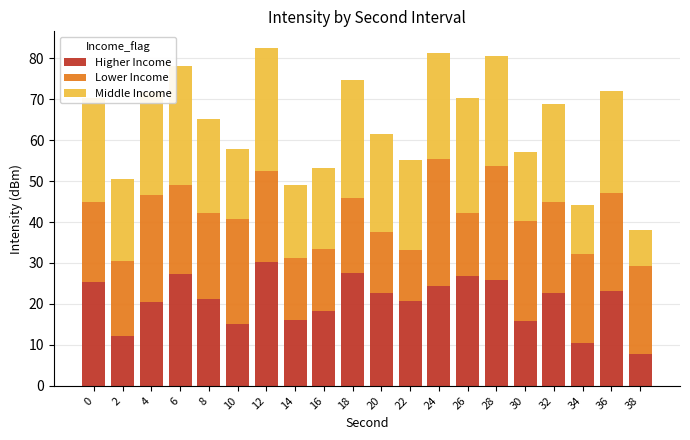

Is it true that Higher Income equals 18.3 at 16?

True